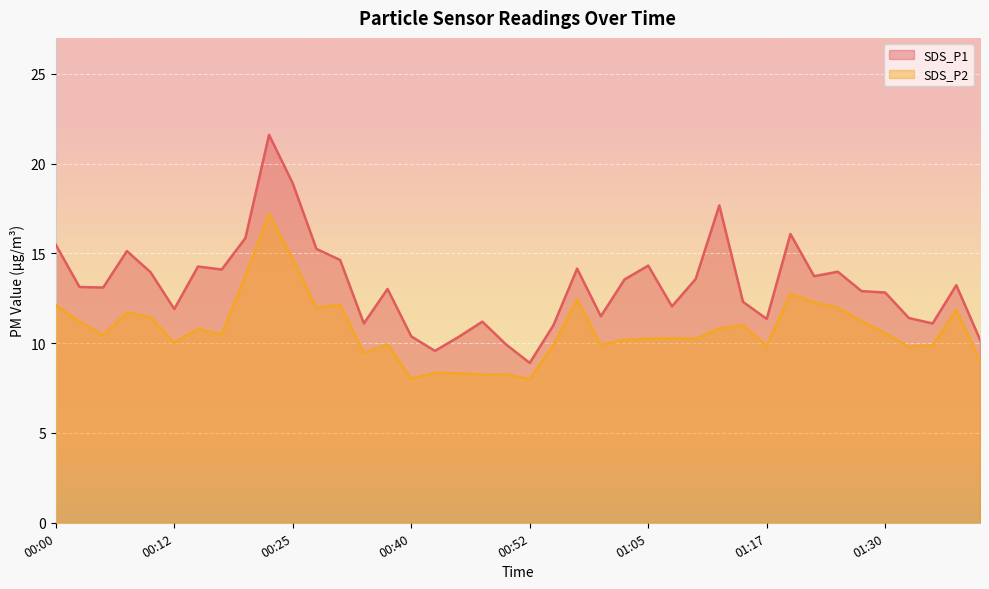

How many values in the SDS_P1 series are below 13?

18